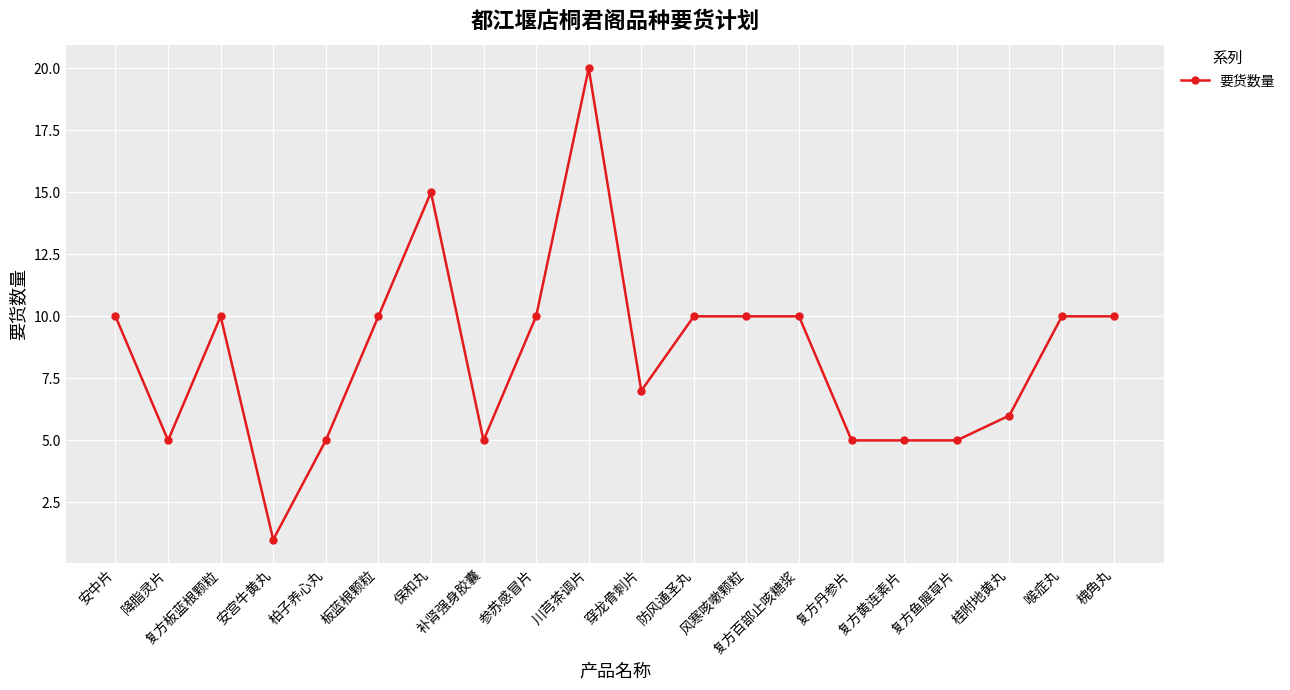

Approximately how many times larger is the value at 喉症丸 compared to 板蓝根颗粒?

1.0